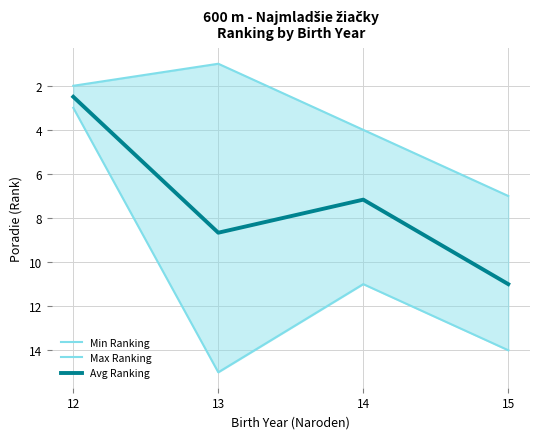

What is the difference between the maximum and minimum values in the Max Ranking series?

12.0